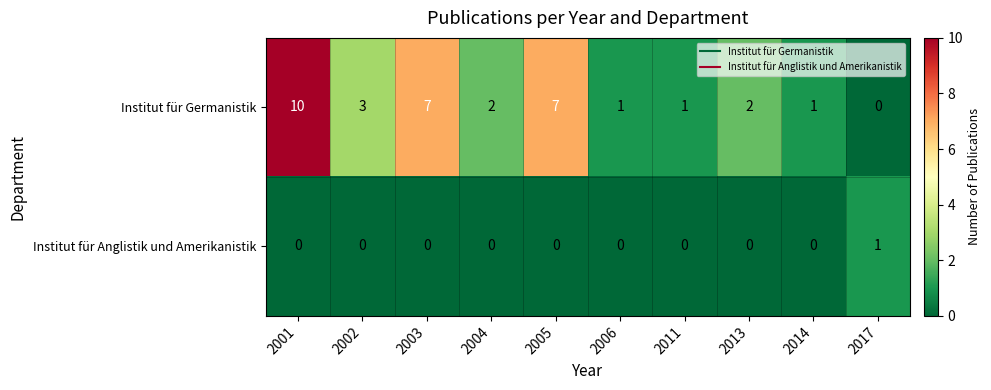

Count the Institut für Germanistik values in the range 1 to 7.

8